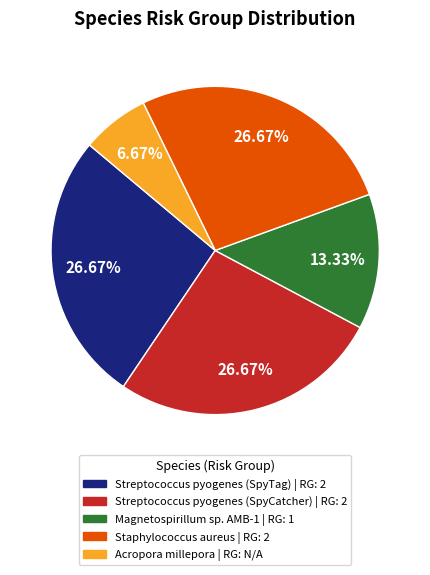

To the nearest percent, what is the combined percentage of Streptococcus pyogenes (SpyTag) and Streptococcus pyogenes (SpyCatcher)?

53%